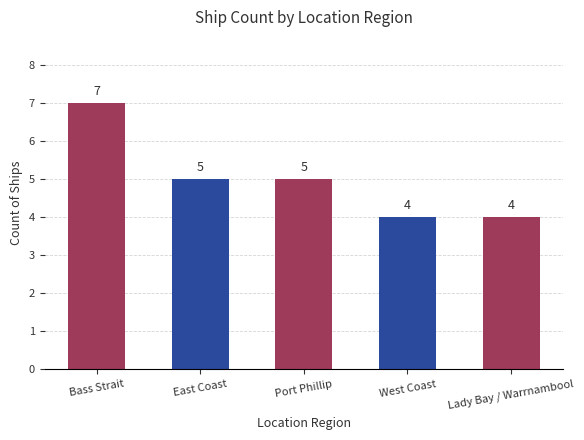

The value at East Coast is 7. True or false?

False